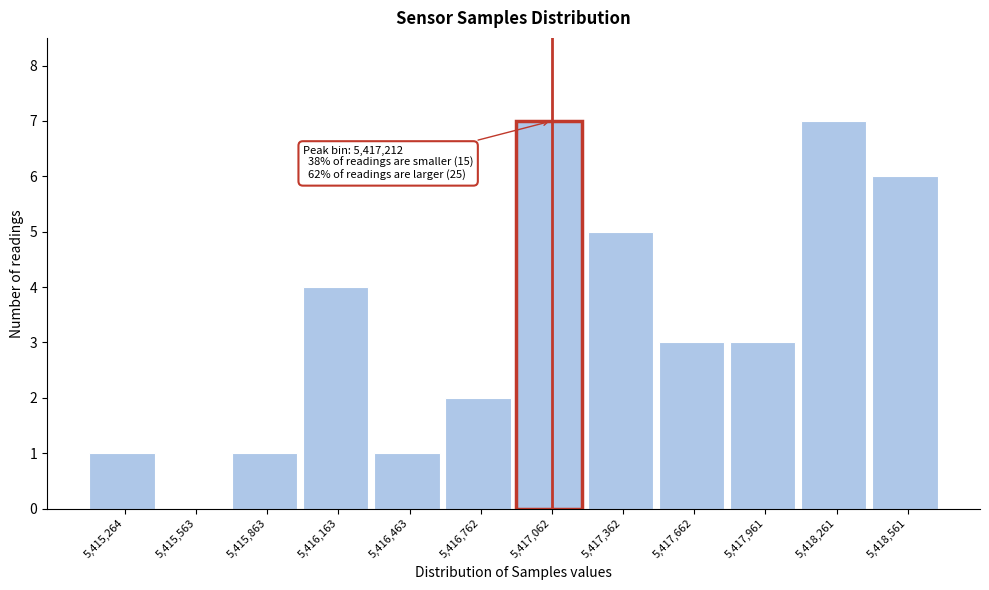

Reading left to right, list all the values displayed in this chart.

5,415,264=1	5,415,563=0	5,415,863=1	5,416,163=4	5,416,463=1	5,416,762=2	5,417,062=7	5,417,362=5	5,417,662=3	5,417,961=3	5,418,261=7	5,418,561=6